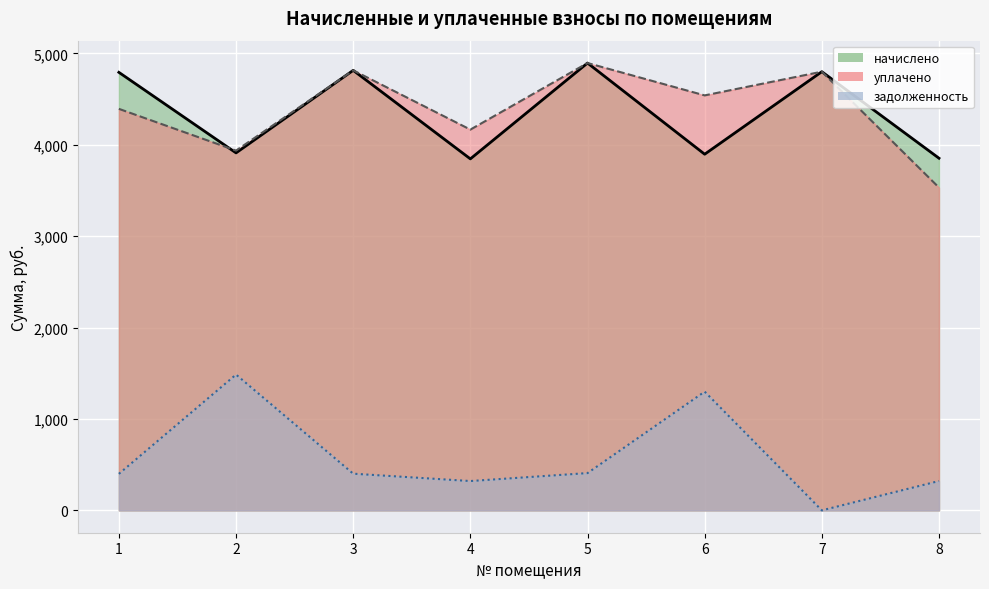

What is the value of the уплачено point at the 4th from the left?

4166.5